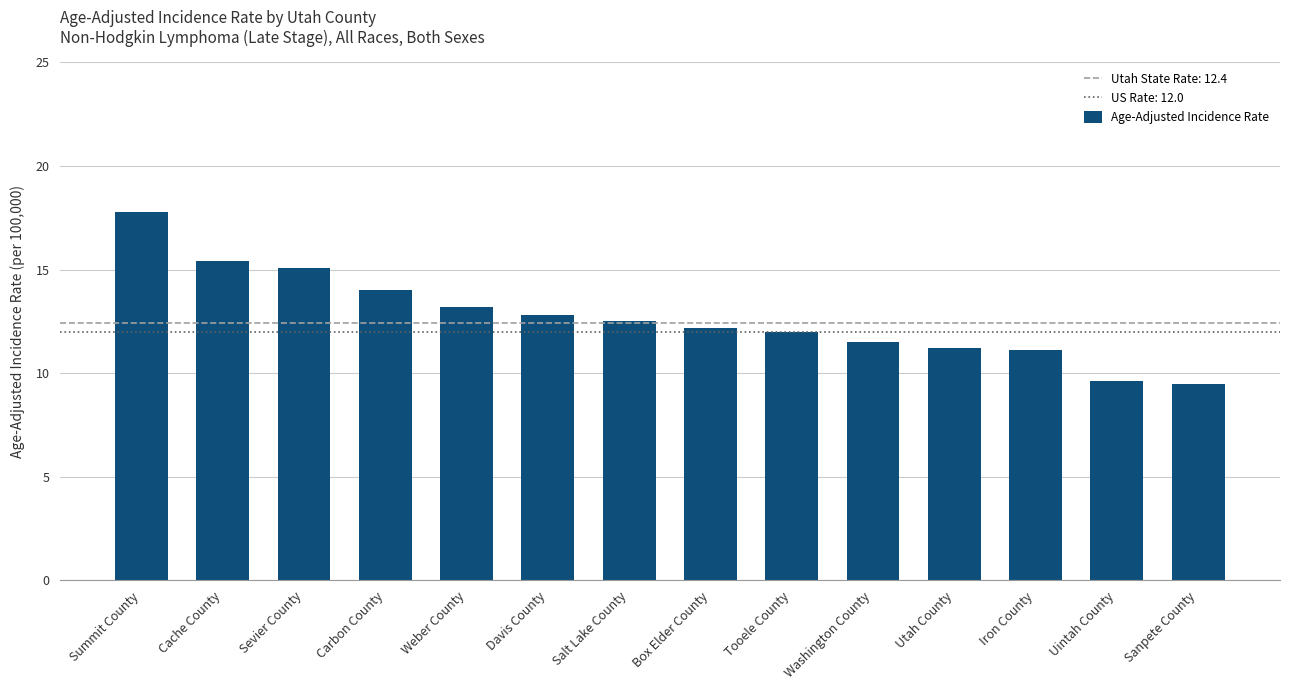

What is the sum of all values?

177.9